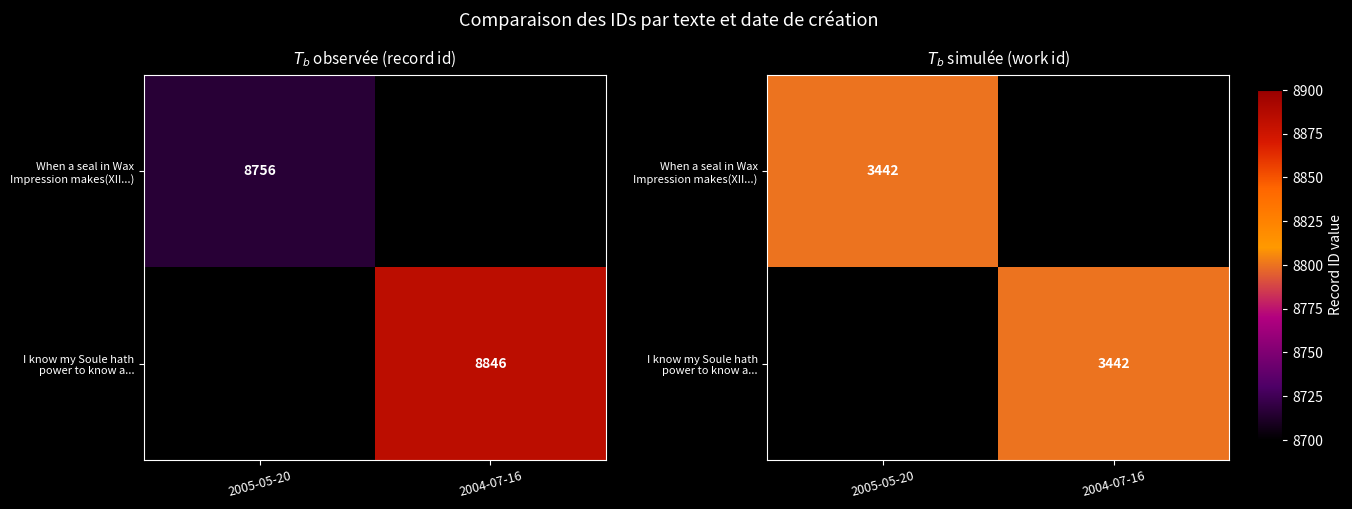

At which category does the chart reach its minimum across all series?

2004-07-16